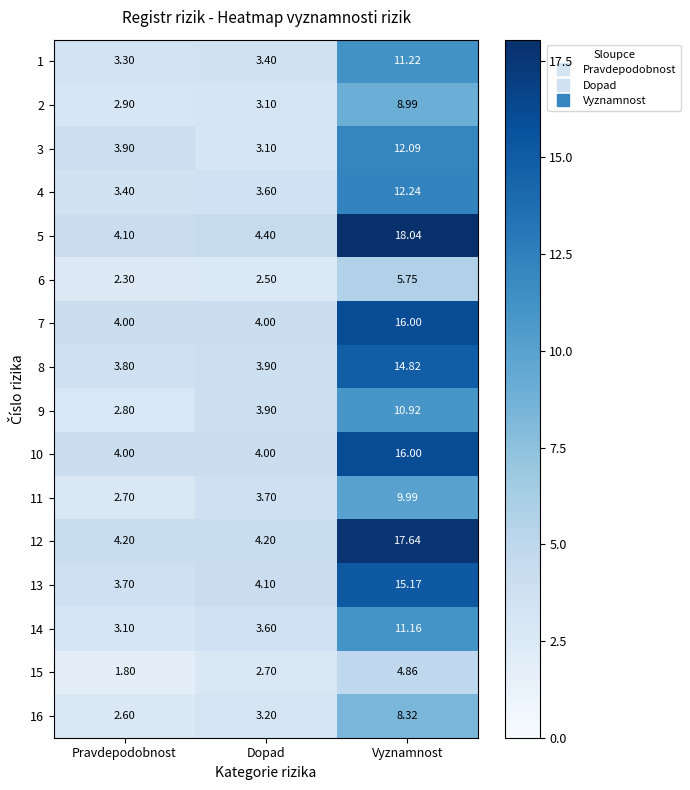

At which category is the sum across all series the highest?

Vyznamnost